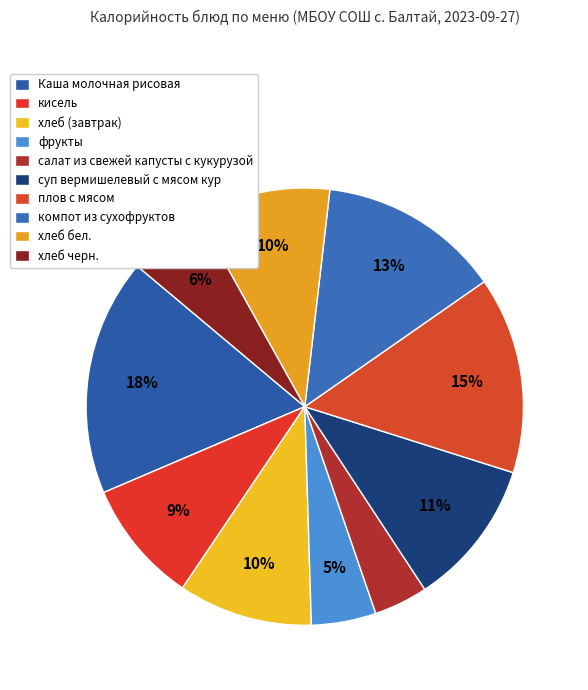

To the nearest percent, what is the average slice percentage?

10%